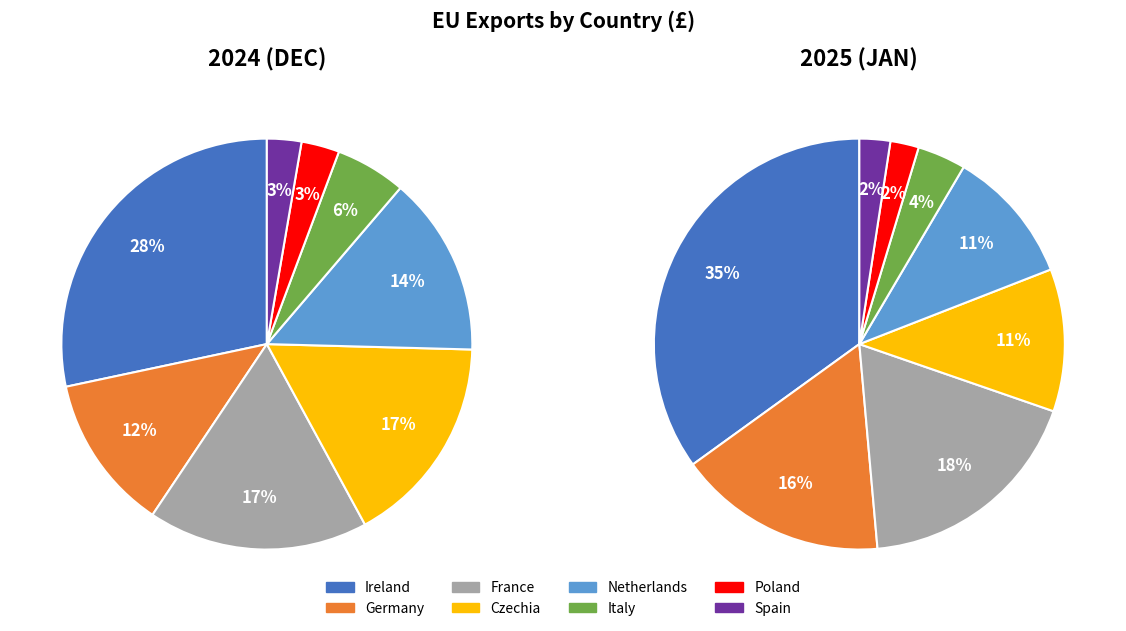

Does Poland account for over 50% of the chart?

No